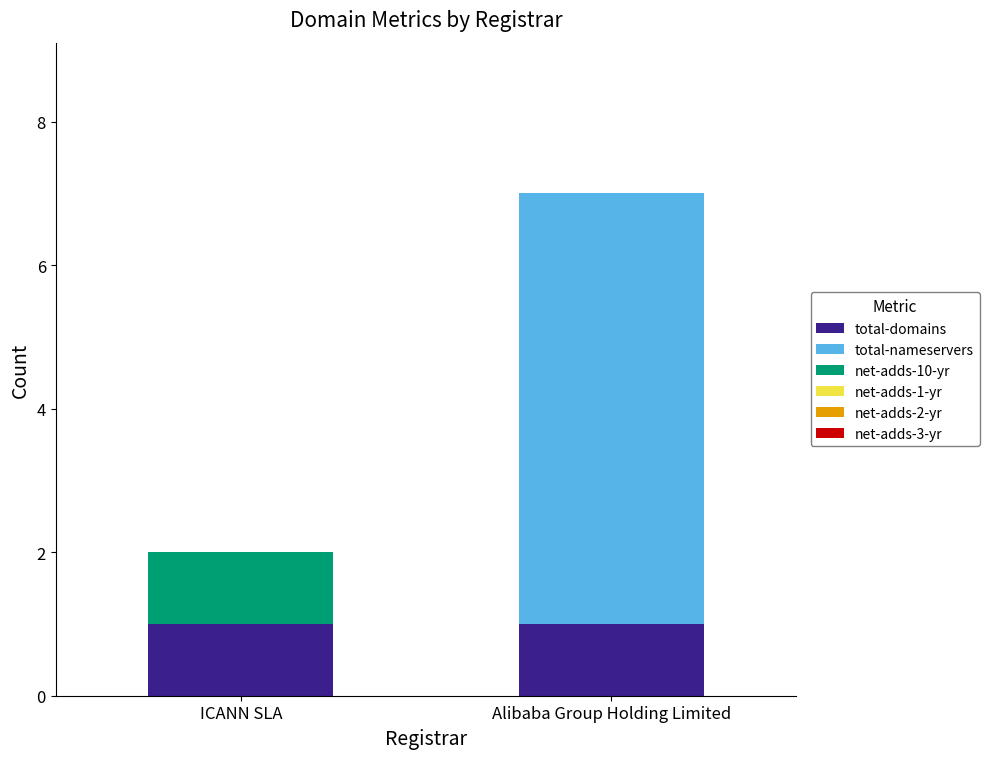

Are the bars horizontal?

No